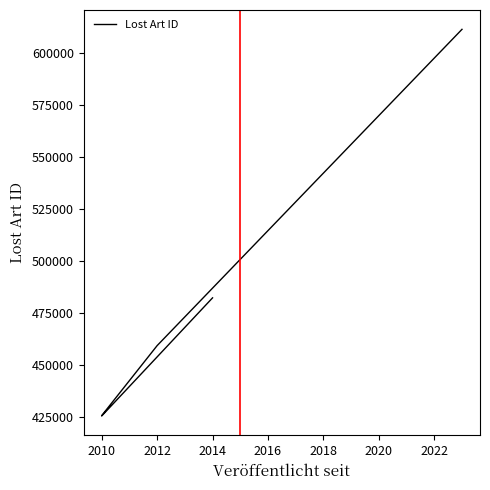

True or false: the data shows 425302 at 2010.

True